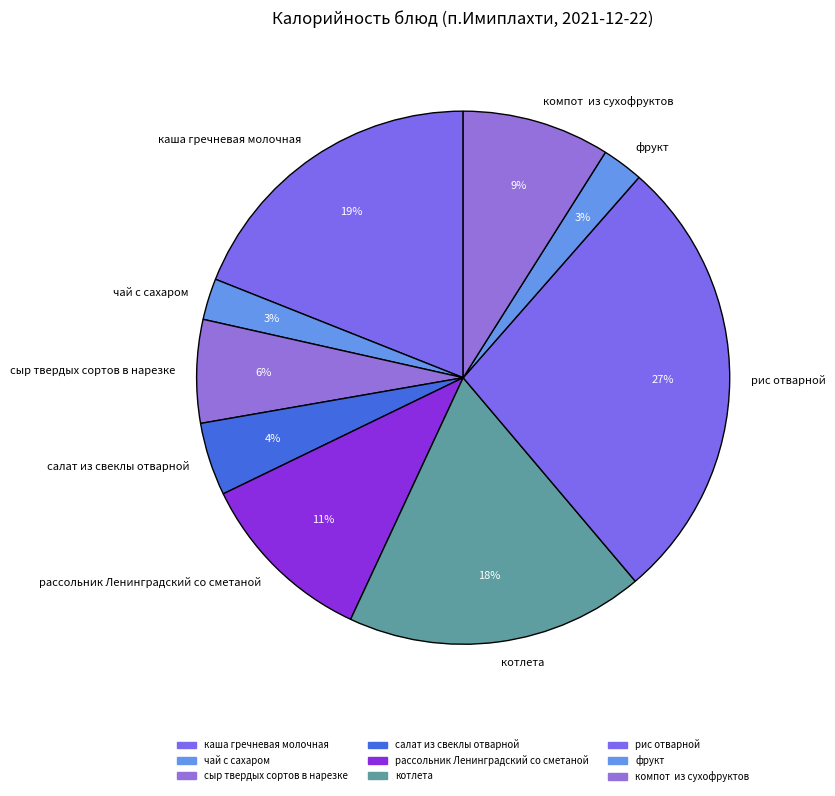

Which has a higher value, фрукт or компот из сухофруктов?

компот из сухофруктов